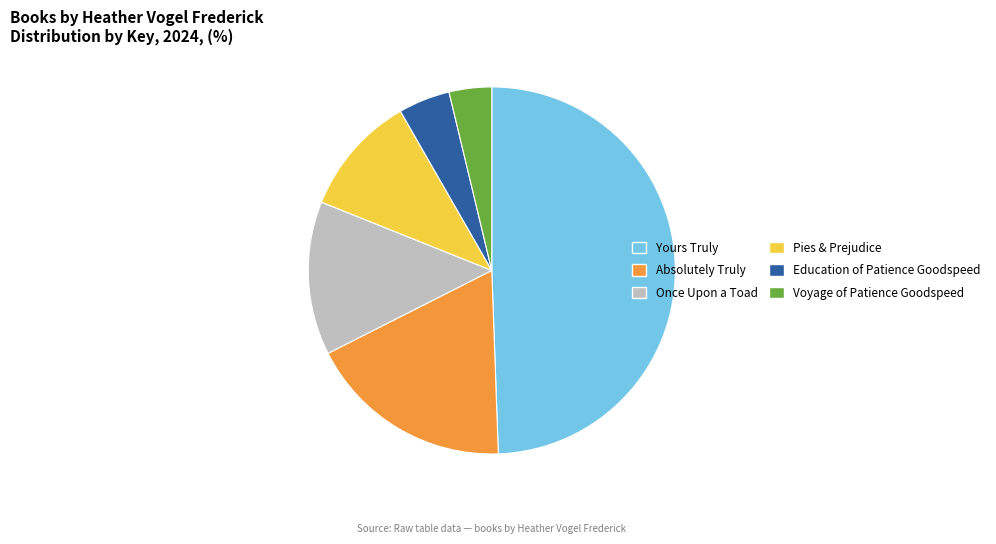

Do Education of Patience Goodspeed and Pies & Prejudice together represent more than half of the pie?

No